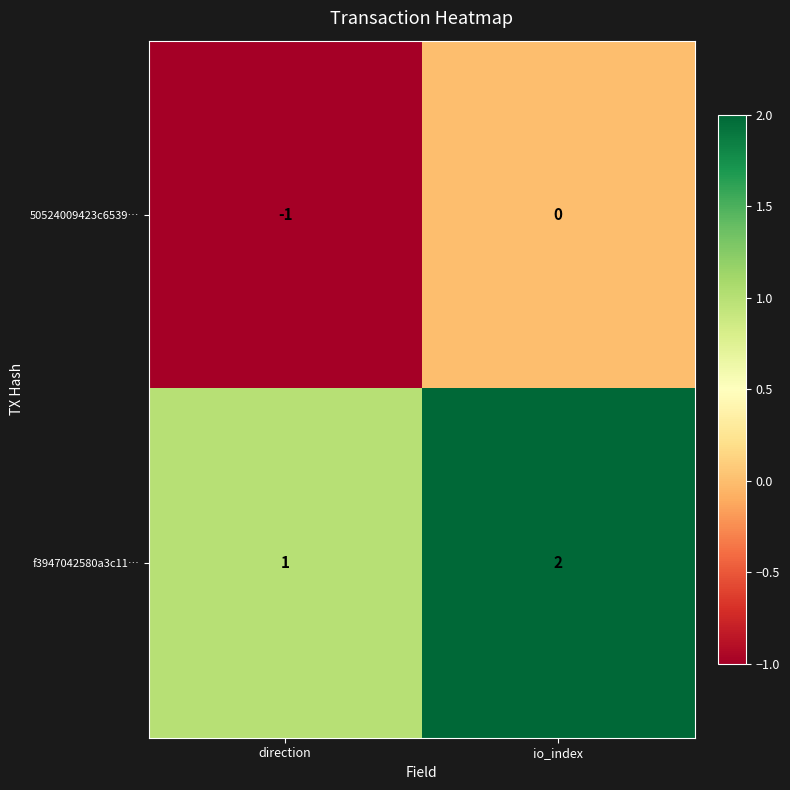

The value of f3947042580a3c11… at direction is 1. True or false?

True